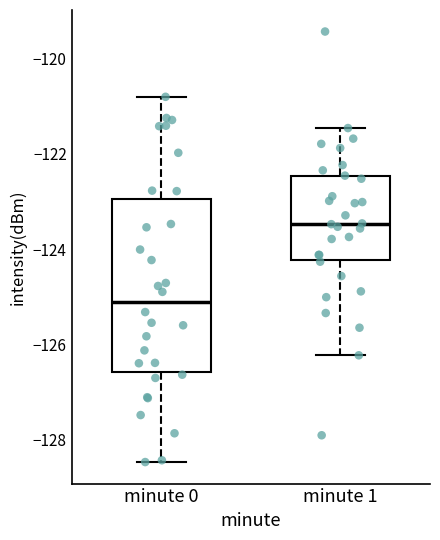

Where is the upper edge of the box for minute 1 on the y-axis? The values are not printed on the chart, so give them approximately, as read against the axis.

-122.4